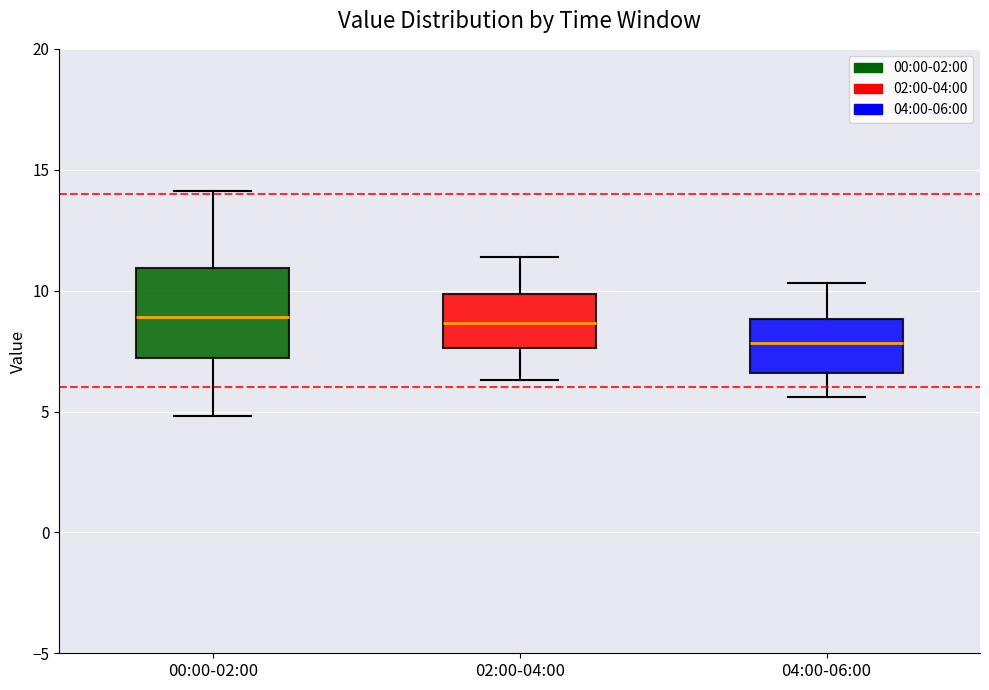

Reading left to right, read every box against the y-axis: the position of its median line, the range the box covers, and the ends of its whiskers. The values are not printed on the chart, so give them approximately, as read against the axis.

00:00-02:00: median 9.0, box 7.0 to 11.0, whiskers 5.0 to 14.0
02:00-04:00: median 8.5, box 7.5 to 10.0, whiskers 6.5 to 11.5
04:00-06:00: median 8.0, box 6.5 to 9.0, whiskers 5.5 to 10.5